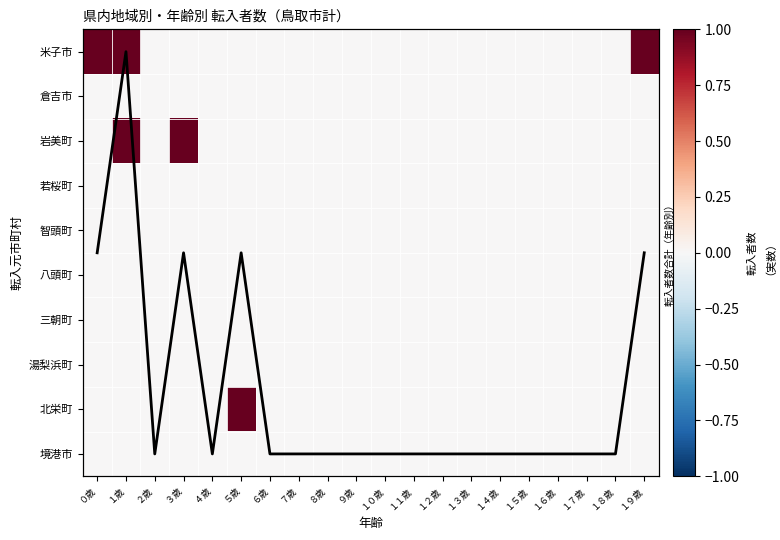

How many categories are shown in the chart?

20